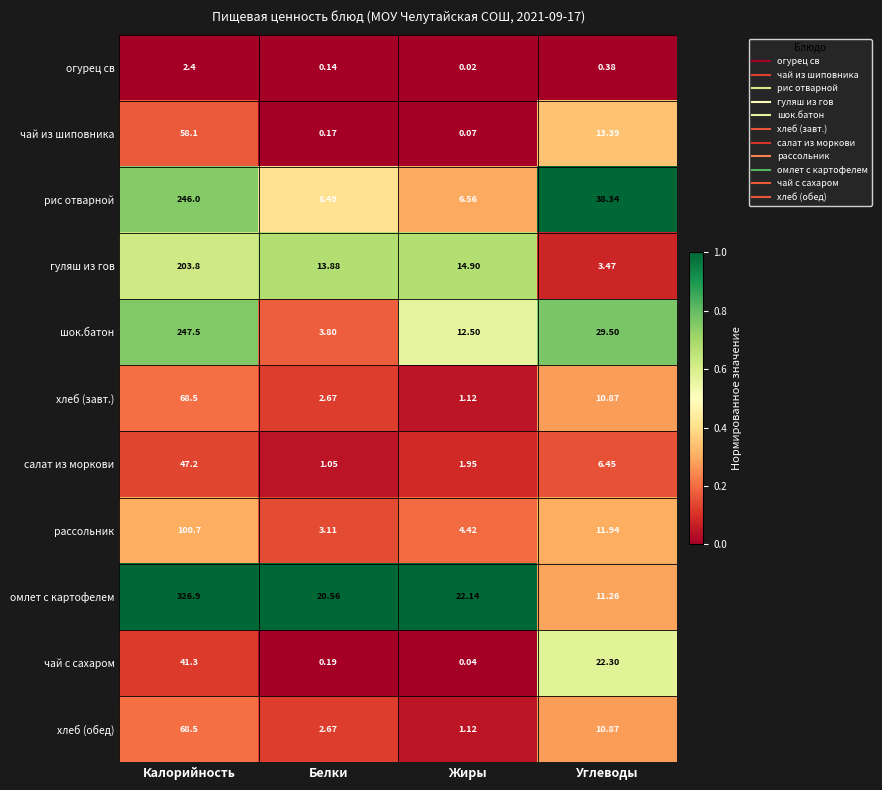

Which category has the highest value across all series?

Калорийность